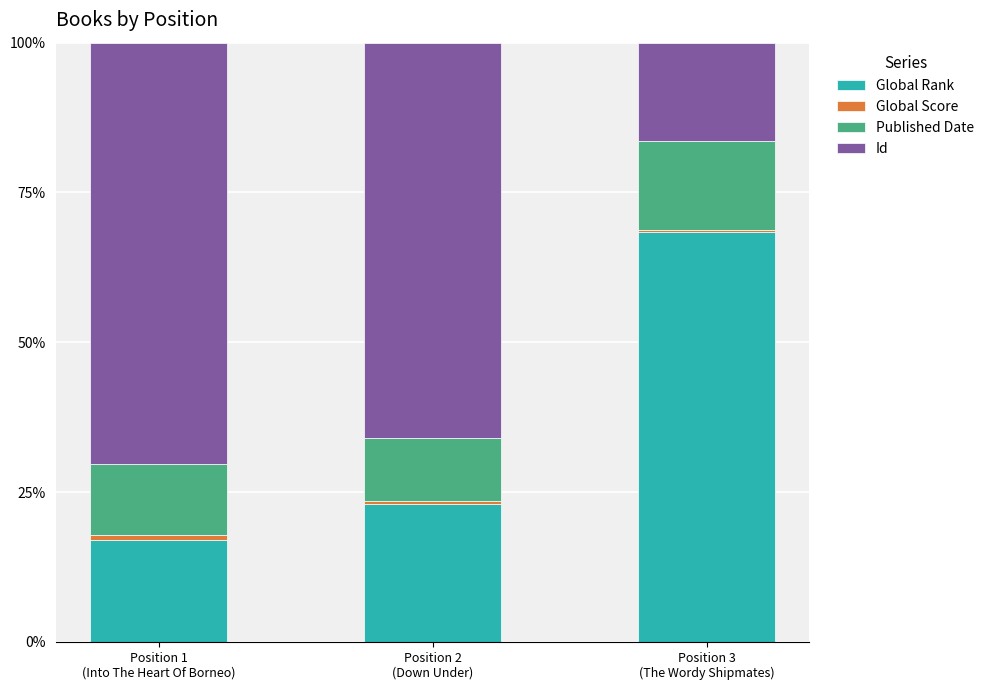

What is the maximum value for Global Rank?

68.5